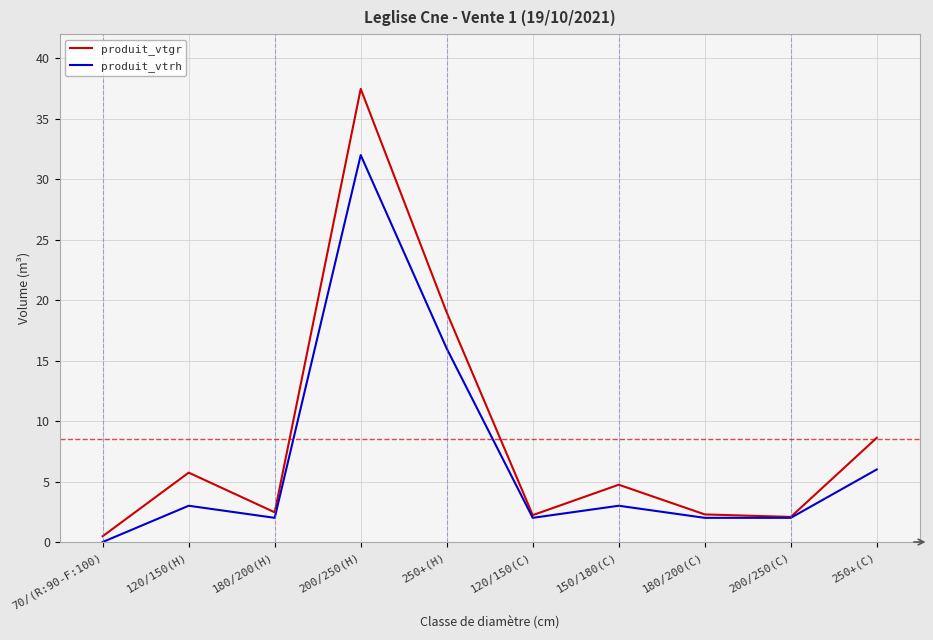

What is the sum of the produit_vtrh values at 120/150(C) and 150/180(C)?

5.0